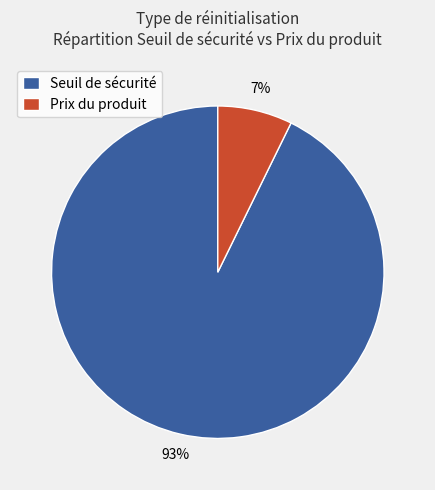

Which has a higher value, Seuil de sécurité or Prix du produit?

Seuil de sécurité